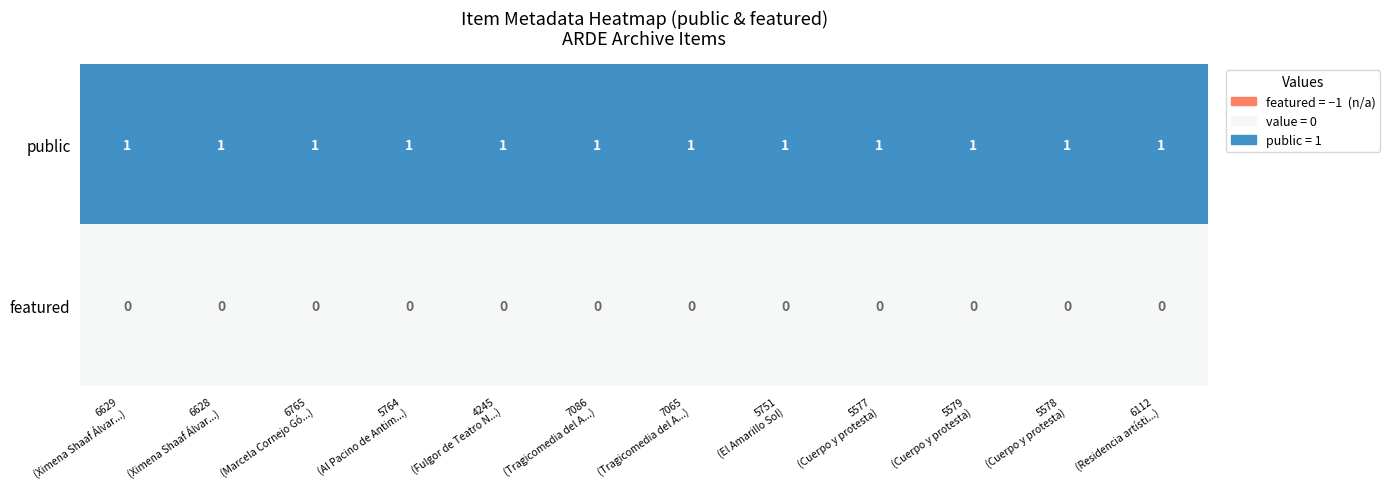

List the series in order of their peak value, highest first.

public, featured